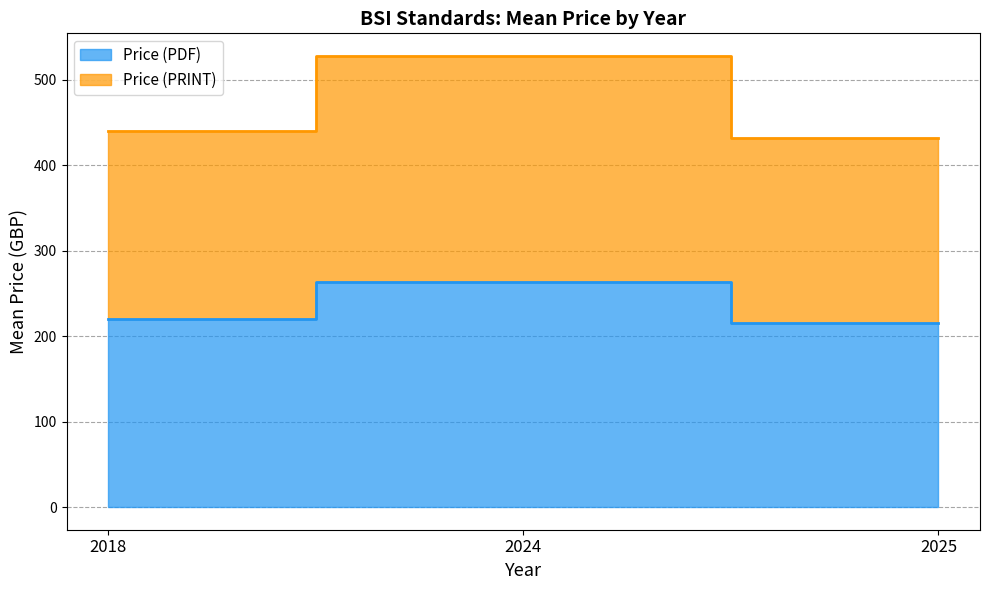

List the series in order of their peak value, lowest first.

Price (PDF), Price (PRINT)